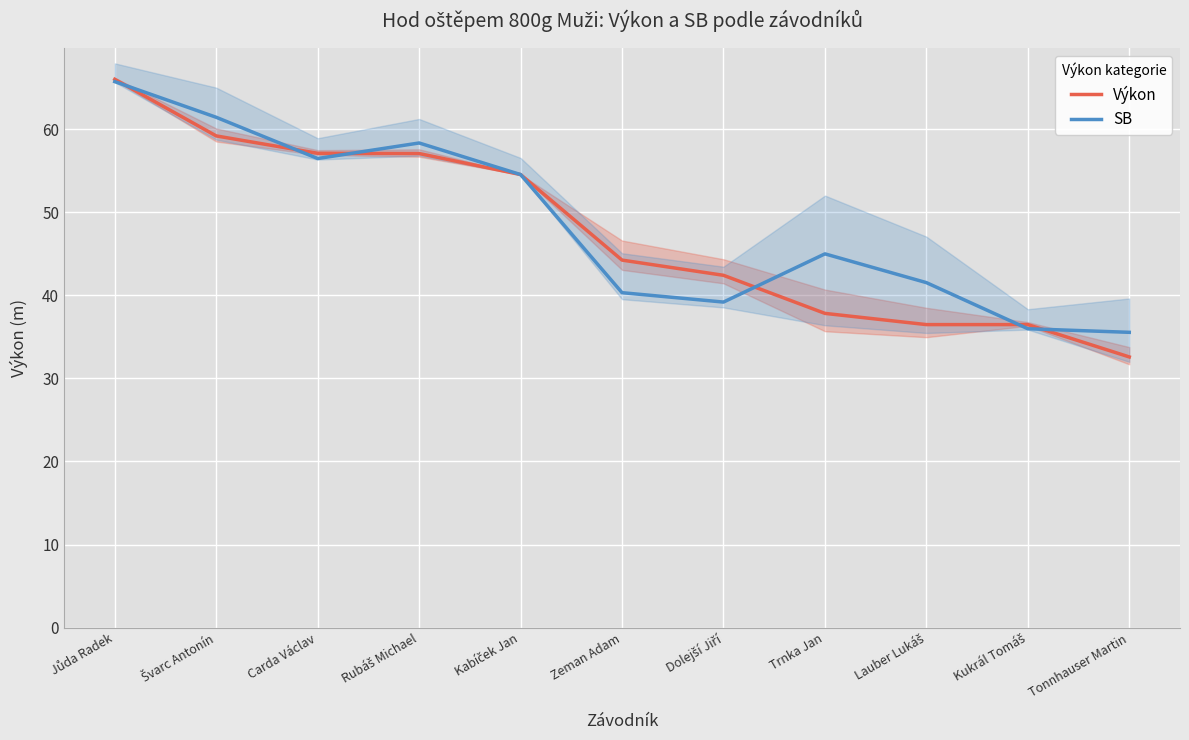

Is the value of Výkon at Jůda Radek greater than the value of SB at Lauber Lukáš?

Yes